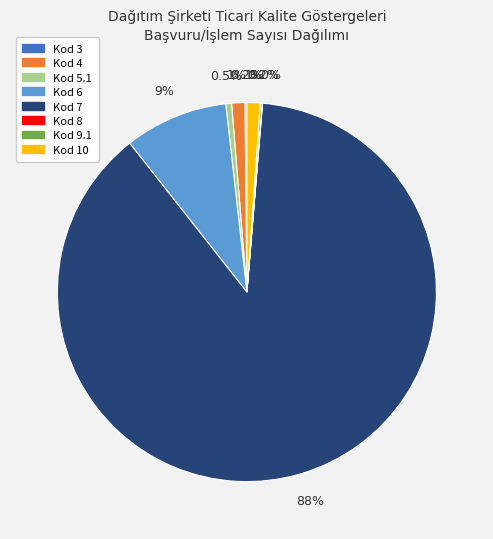

To the nearest percent, what is the difference between the largest and smallest slice percentages?

88%